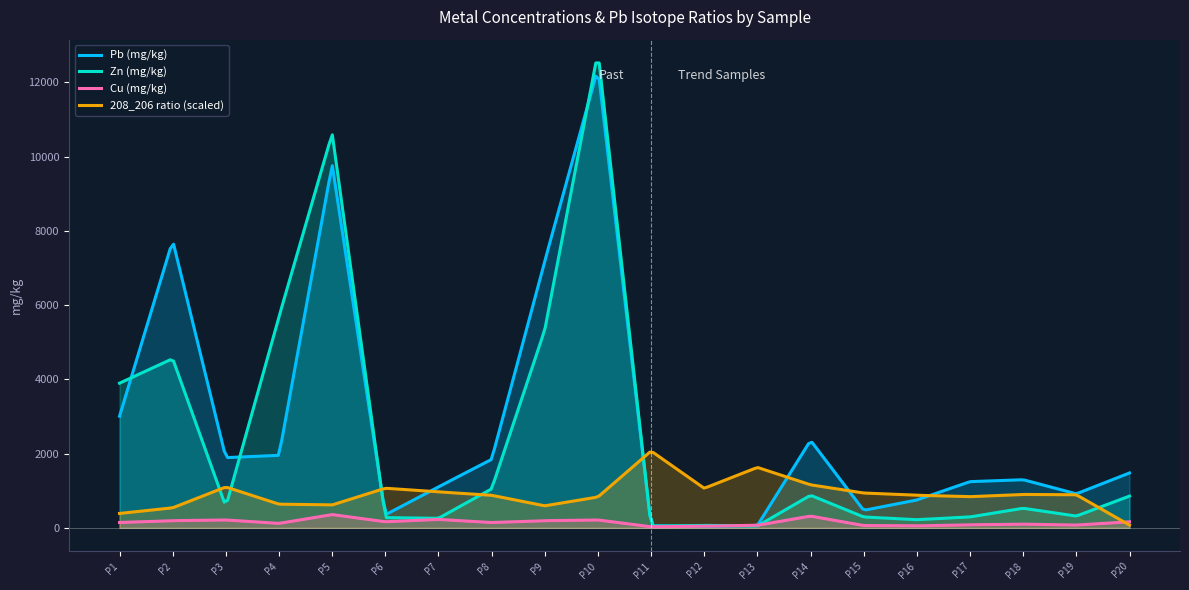

What is the maximum value shown in the chart?

12527.7